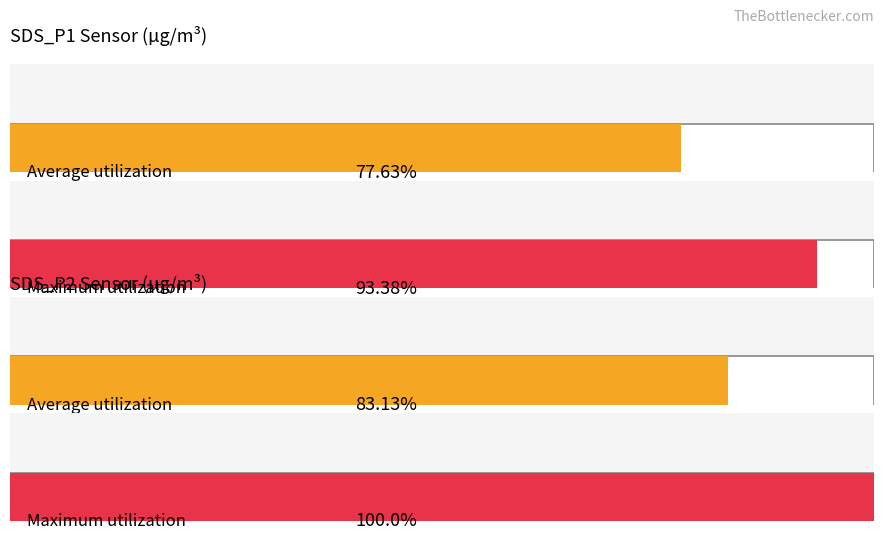

How many bars are there in each group?

2